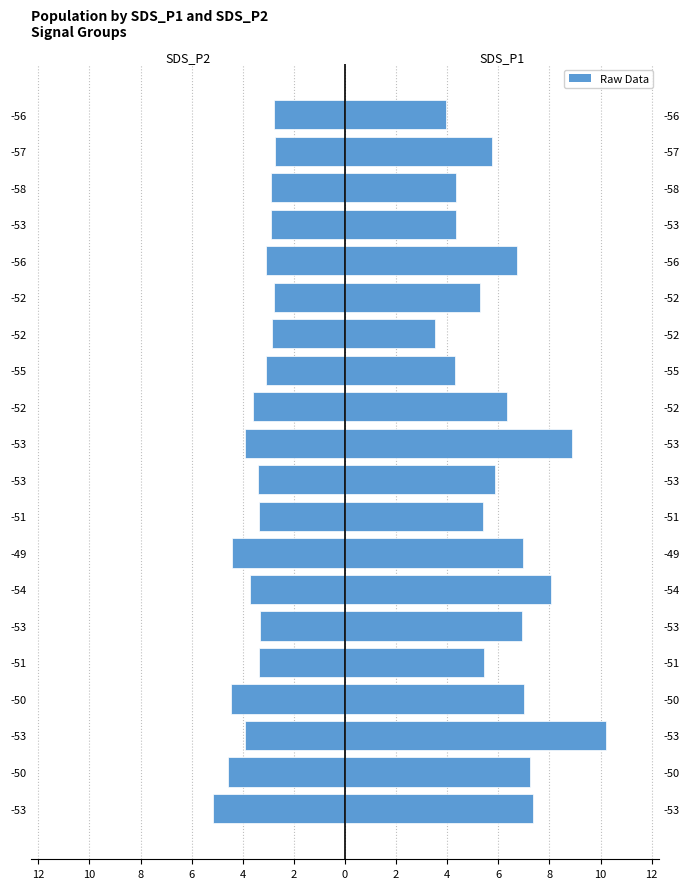

What is the difference between the maximum and minimum values in the SDS_P2 series?

2.4